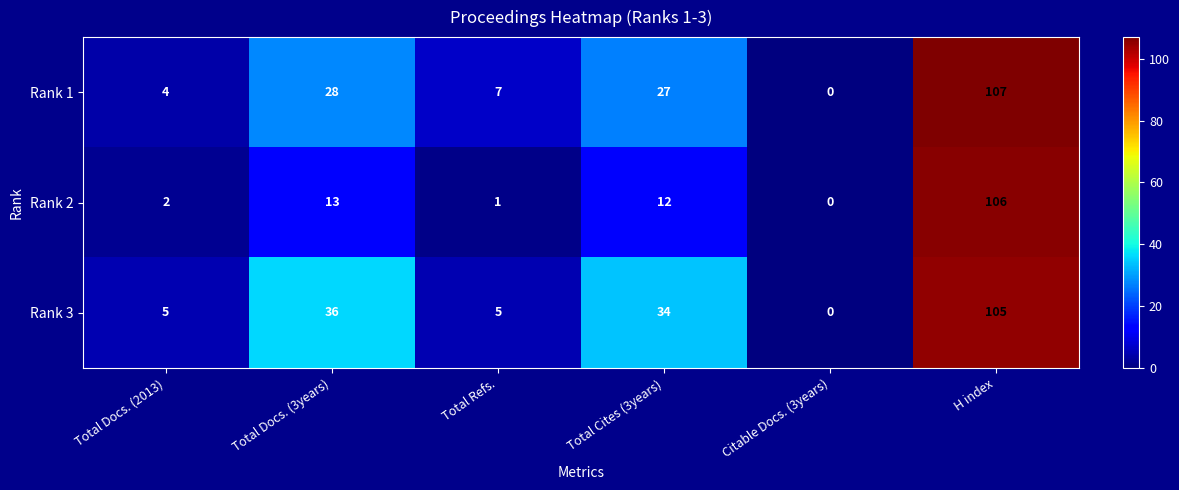

Is the value of Rank 1 at Total Docs. (2013) greater than the value of Rank 2 at Total Docs. (3years)?

No